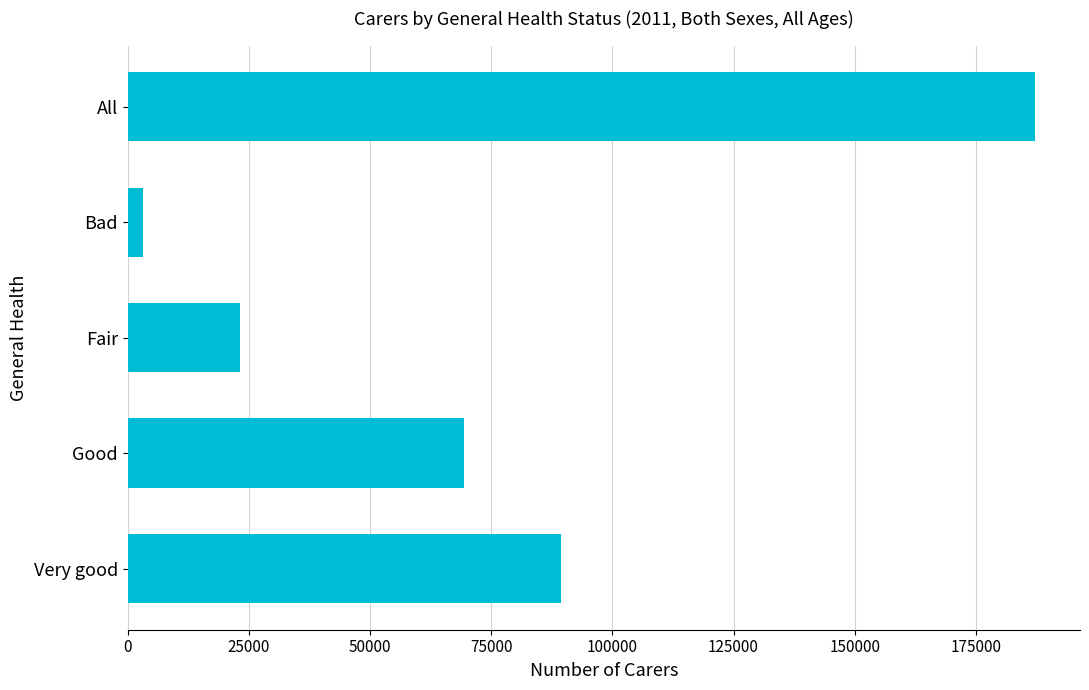

How many series are shown in this chart?

1